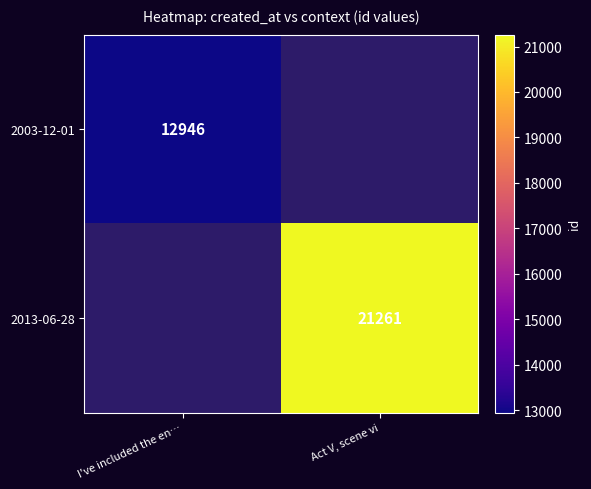

The 2013-06-28 series shows 30762 at Act V, scene vi. True or false?

False